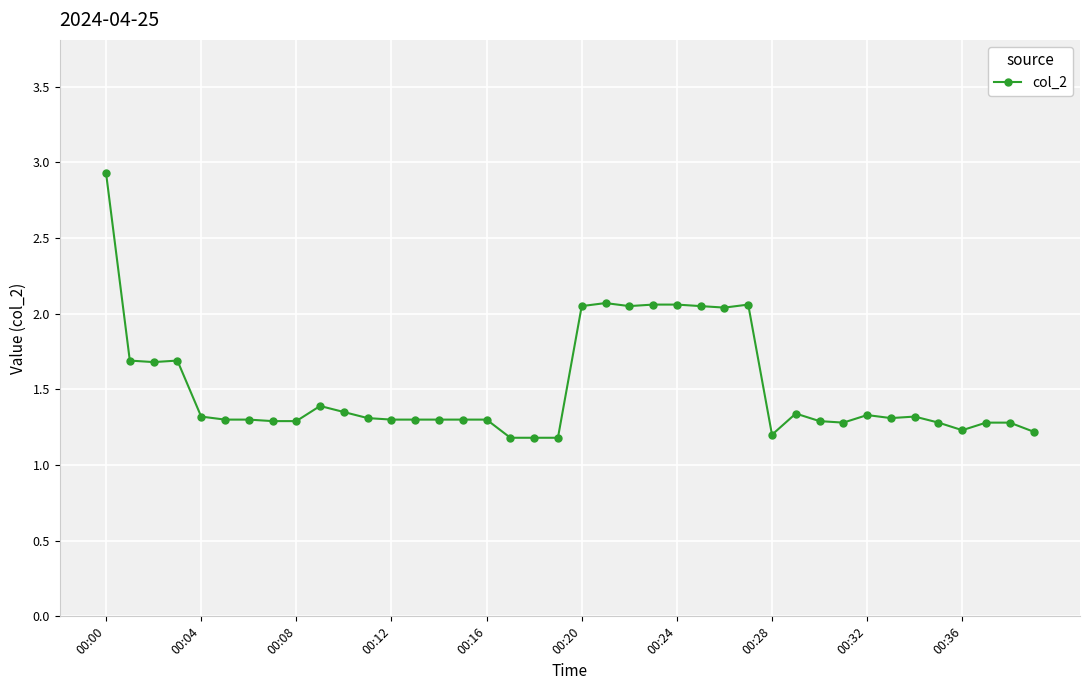

What is the greatest value displayed?

2.9